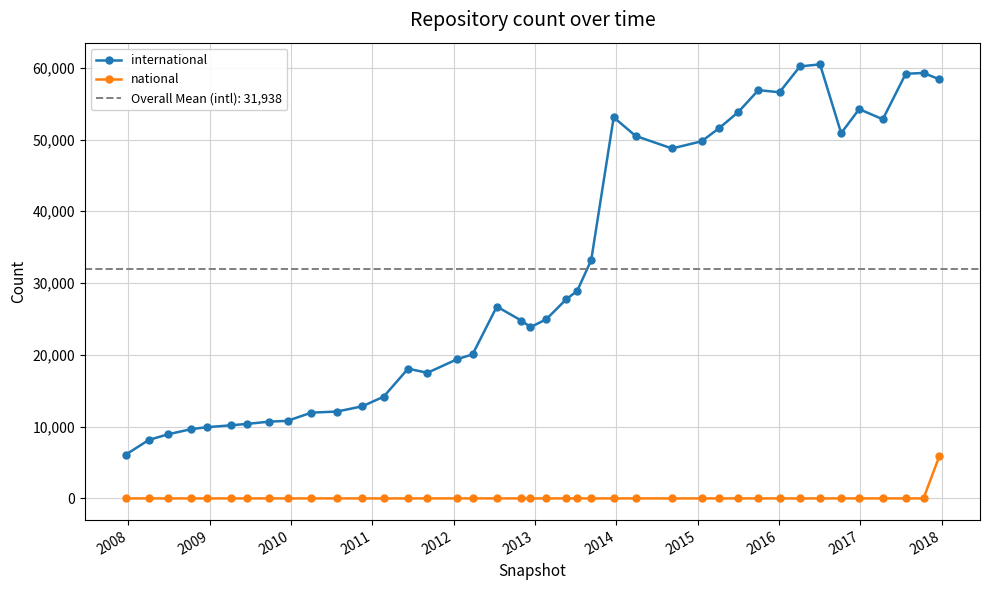

What is the lowest value of the international series?

6079